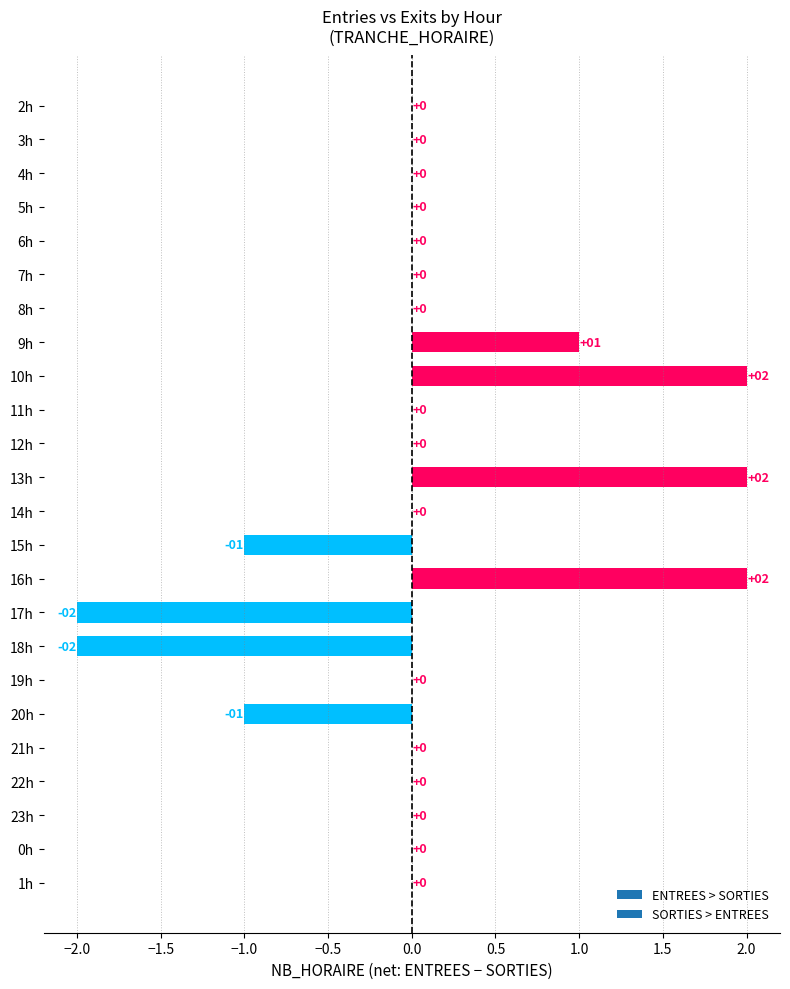

Are the bars horizontal?

Yes